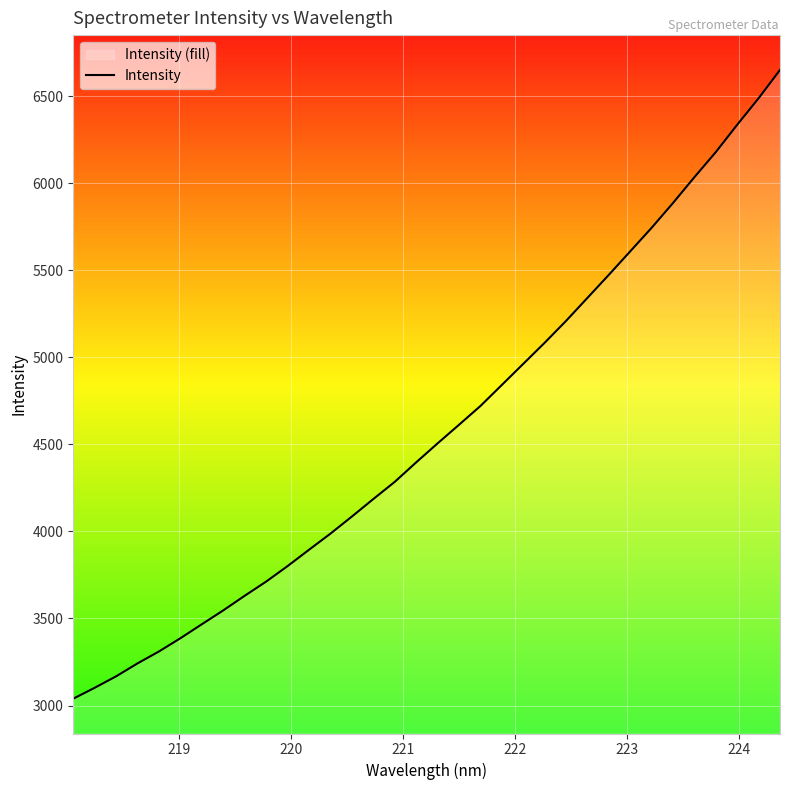

True or false: the data has more than 0 interior local peaks.

False